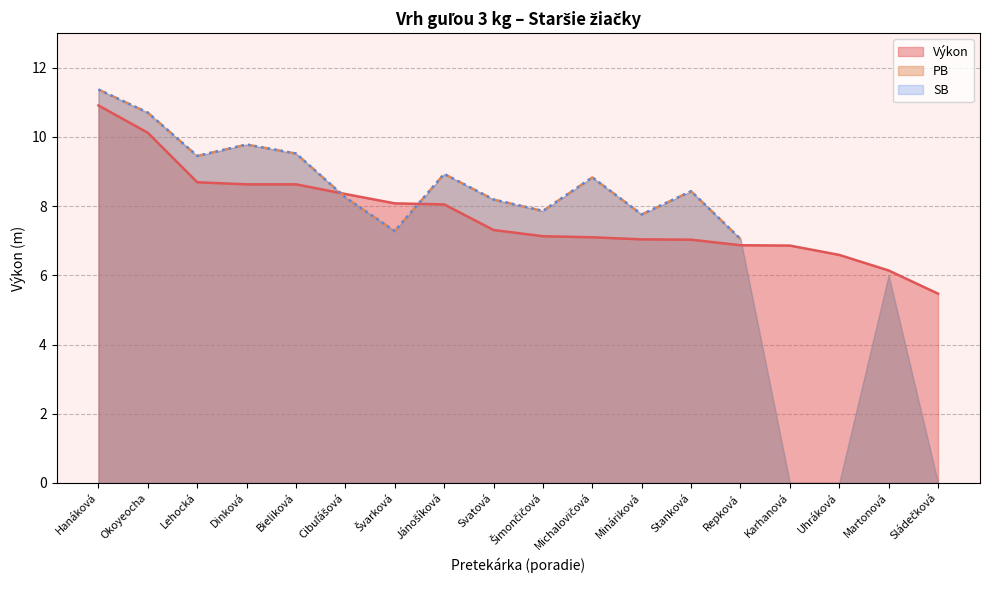

Rank the series by their maximum value, from highest to lowest.

PB, SB, Výkon